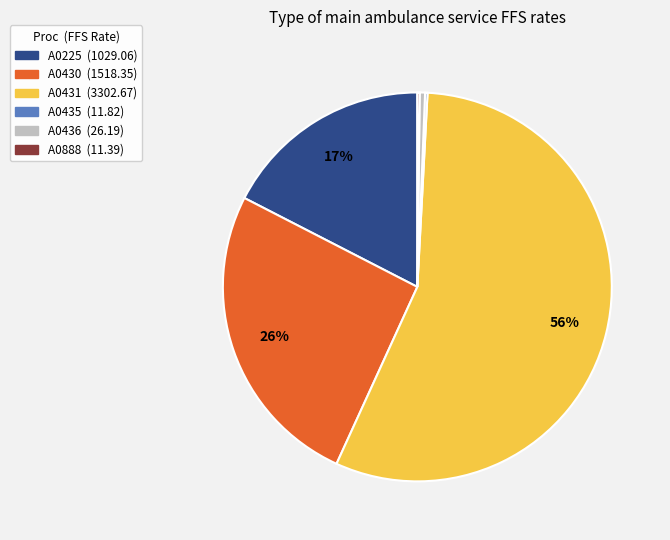

Is A0431 (3302.67) the majority of the pie?

Yes